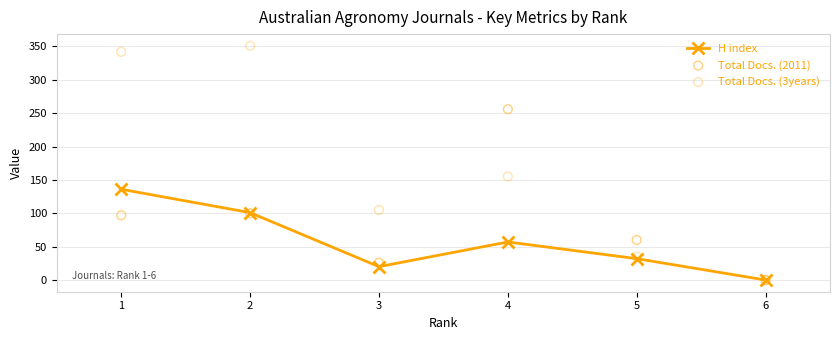

Which series reaches the maximum Y coordinate?

Total Docs. (3years)